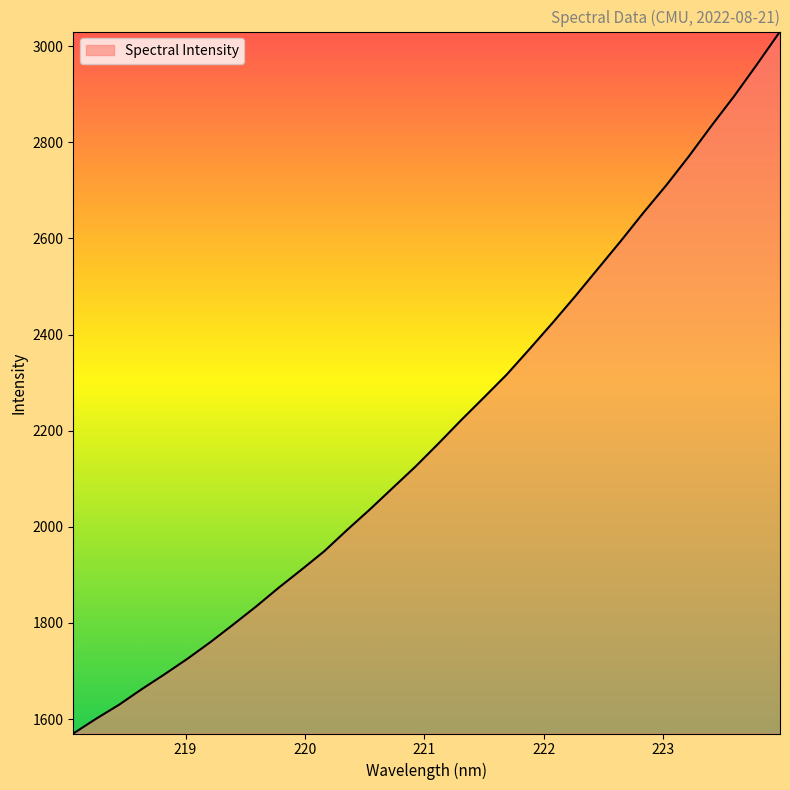

What is the average value?

2202.6